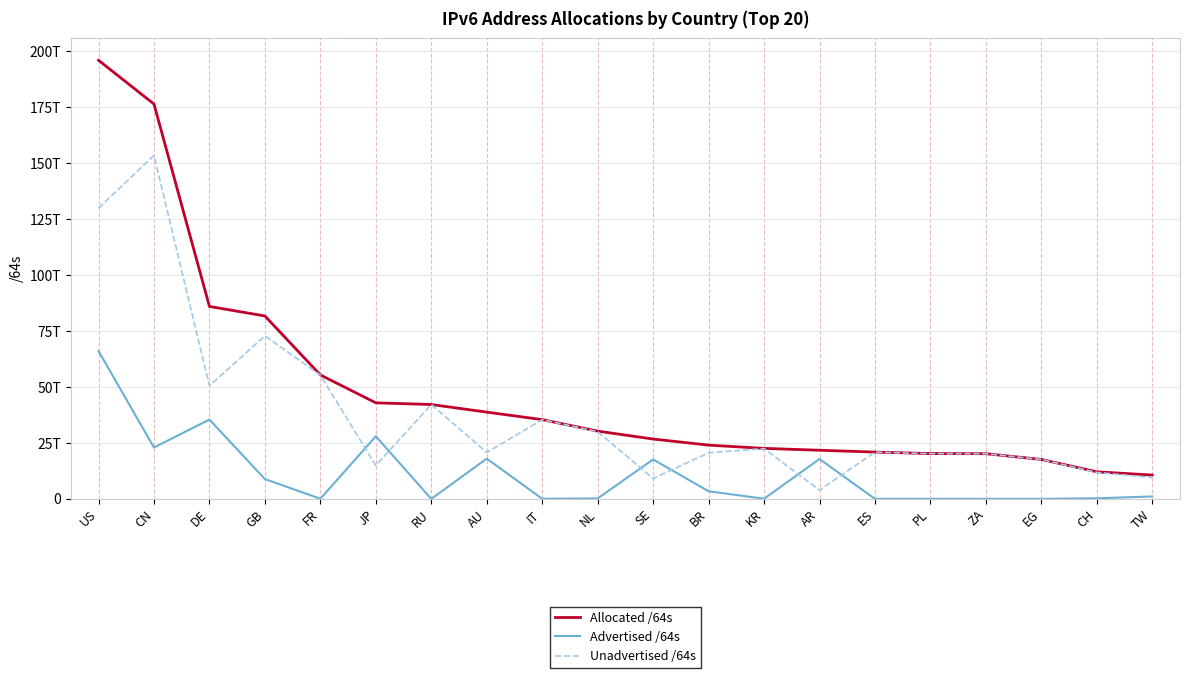

What is the minimum value shown in the chart?

4296409088